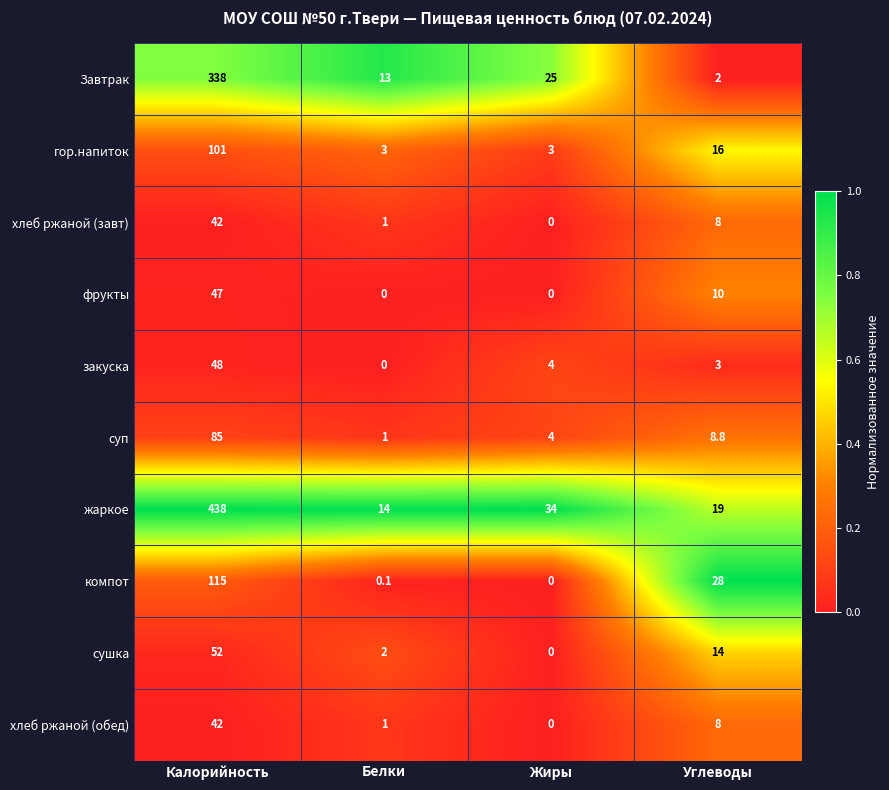

True or false: хлеб ржаной (завт) has a value of 1.0 at Белки.

True